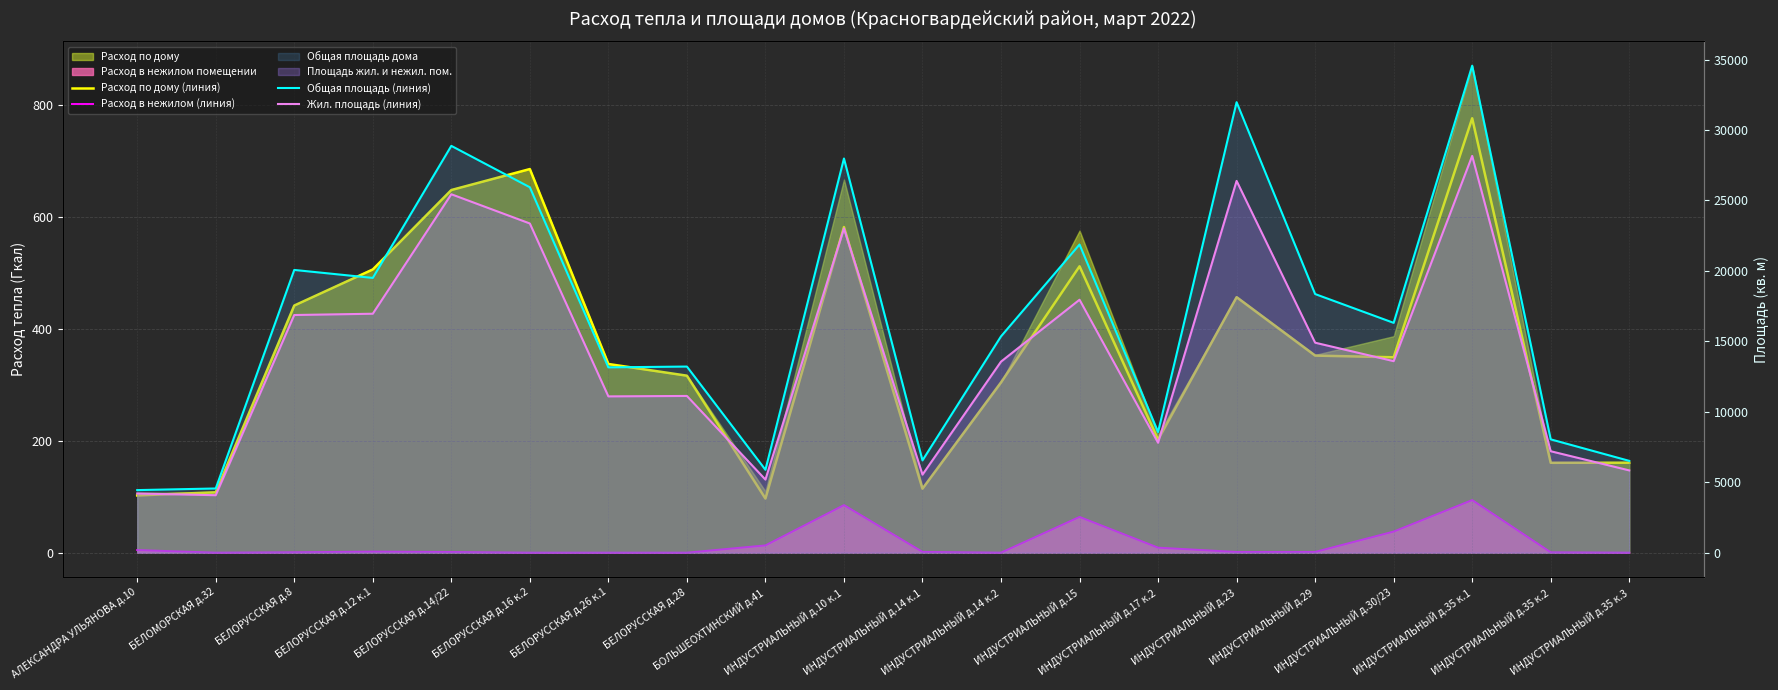

At which category does the chart reach its peak across all series?

ИНДУСТРИАЛЬНЫЙ д.35 к.1